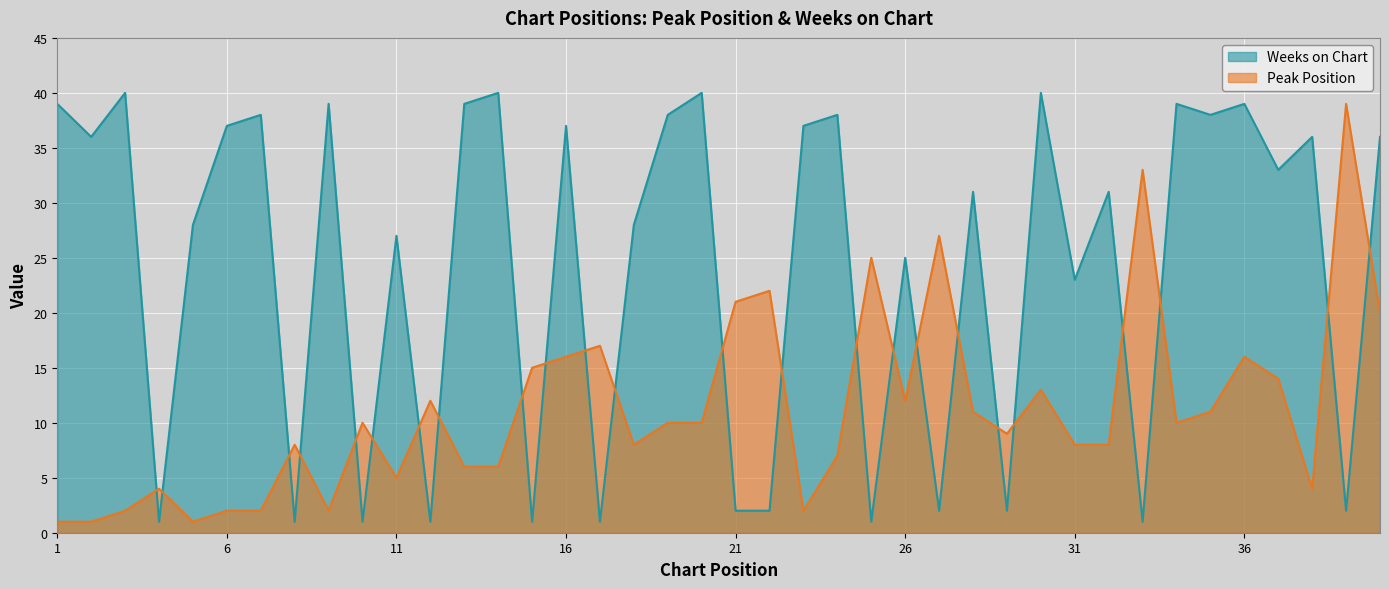

What are all the series names shown in the legend?

Weeks on Chart, Peak Position